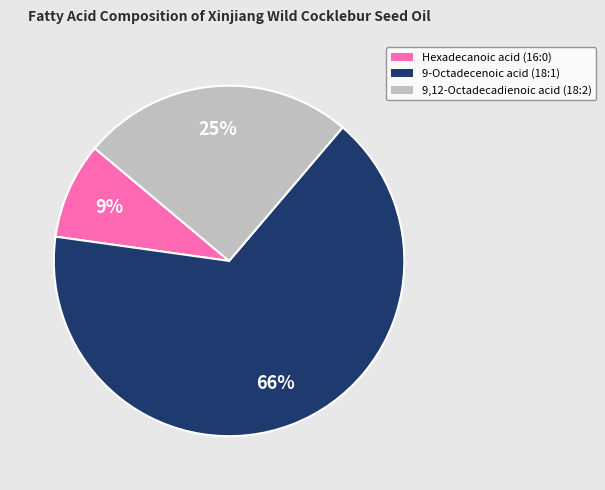

Which slice is the smallest?

Hexadecanoic acid (16:0)